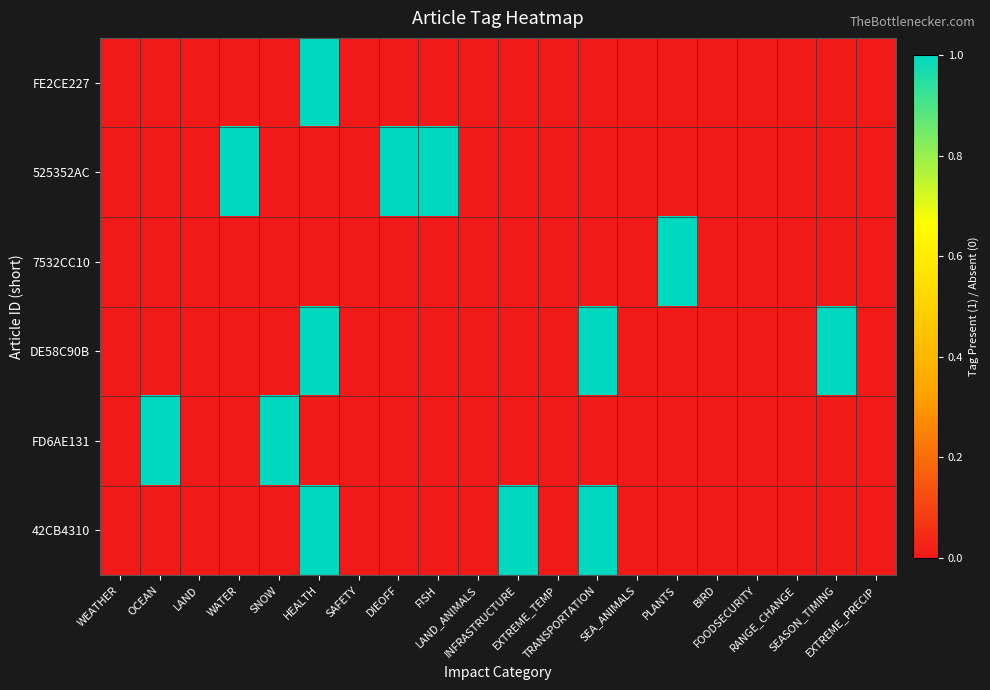

Reading right to left, list all the values displayed in this chart.

FE2CE227: EXTREME_PRECIP=0	SEASON_TIMING=0	RANGE_CHANGE=0	FOODSECURITY=0	BIRD=0	PLANTS=0	SEA_ANIMALS=0	TRANSPORTATION=0	EXTREME_TEMP=0	INFRASTRUCTURE=0	LAND_ANIMALS=0	FISH=0	DIEOFF=0	SAFETY=0	HEALTH=1	SNOW=0	WATER=0	LAND=0	OCEAN=0	WEATHER=0
525352AC: EXTREME_PRECIP=0	SEASON_TIMING=0	RANGE_CHANGE=0	FOODSECURITY=0	BIRD=0	PLANTS=0	SEA_ANIMALS=0	TRANSPORTATION=0	EXTREME_TEMP=0	INFRASTRUCTURE=0	LAND_ANIMALS=0	FISH=1	DIEOFF=1	SAFETY=0	HEALTH=0	SNOW=0	WATER=1	LAND=0	OCEAN=0	WEATHER=0
7532CC10: EXTREME_PRECIP=0	SEASON_TIMING=0	RANGE_CHANGE=0	FOODSECURITY=0	BIRD=0	PLANTS=1	SEA_ANIMALS=0	TRANSPORTATION=0	EXTREME_TEMP=0	INFRASTRUCTURE=0	LAND_ANIMALS=0	FISH=0	DIEOFF=0	SAFETY=0	HEALTH=0	SNOW=0	WATER=0	LAND=0	OCEAN=0	WEATHER=0
DE58C90B: EXTREME_PRECIP=0	SEASON_TIMING=1	RANGE_CHANGE=0	FOODSECURITY=0	BIRD=0	PLANTS=0	SEA_ANIMALS=0	TRANSPORTATION=1	EXTREME_TEMP=0	INFRASTRUCTURE=0	LAND_ANIMALS=0	FISH=0	DIEOFF=0	SAFETY=0	HEALTH=1	SNOW=0	WATER=0	LAND=0	OCEAN=0	WEATHER=0
FD6AE131: EXTREME_PRECIP=0	SEASON_TIMING=0	RANGE_CHANGE=0	FOODSECURITY=0	BIRD=0	PLANTS=0	SEA_ANIMALS=0	TRANSPORTATION=0	EXTREME_TEMP=0	INFRASTRUCTURE=0	LAND_ANIMALS=0	FISH=0	DIEOFF=0	SAFETY=0	HEALTH=0	SNOW=1	WATER=0	LAND=0	OCEAN=1	WEATHER=0
42CB4310: EXTREME_PRECIP=0	SEASON_TIMING=0	RANGE_CHANGE=0	FOODSECURITY=0	BIRD=0	PLANTS=0	SEA_ANIMALS=0	TRANSPORTATION=1	EXTREME_TEMP=0	INFRASTRUCTURE=1	LAND_ANIMALS=0	FISH=0	DIEOFF=0	SAFETY=0	HEALTH=1	SNOW=0	WATER=0	LAND=0	OCEAN=0	WEATHER=0